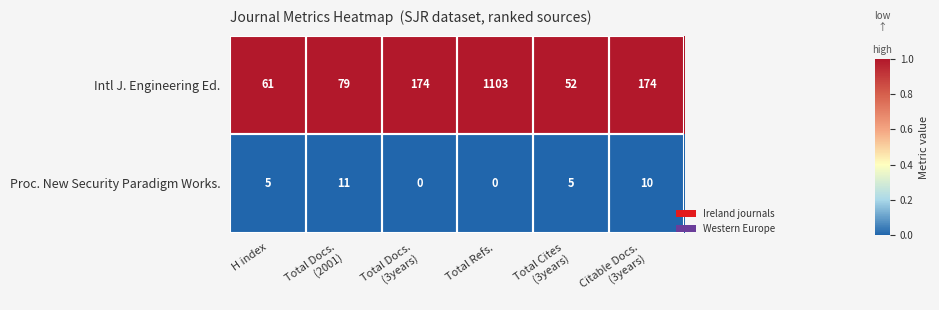

Rank the series by their average value, from lowest to highest.

Proc. New Security Paradigm Works., Intl J. Engineering Ed.